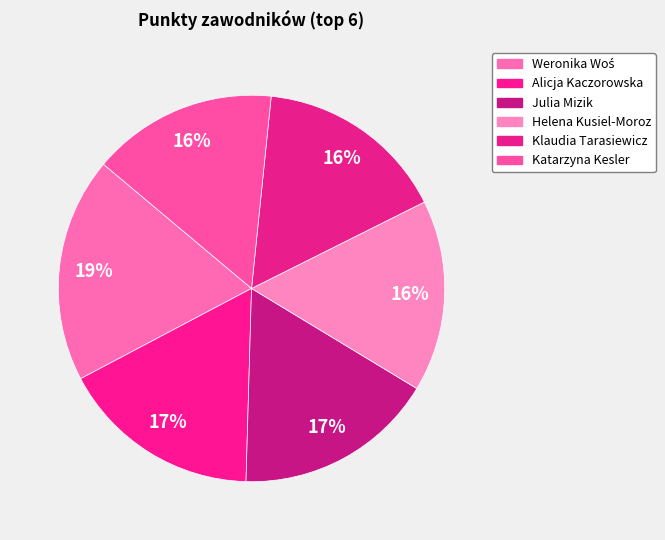

What is the ratio of the value at Alicja Kaczorowska to the value at Klaudia Tarasiewicz?

1.1